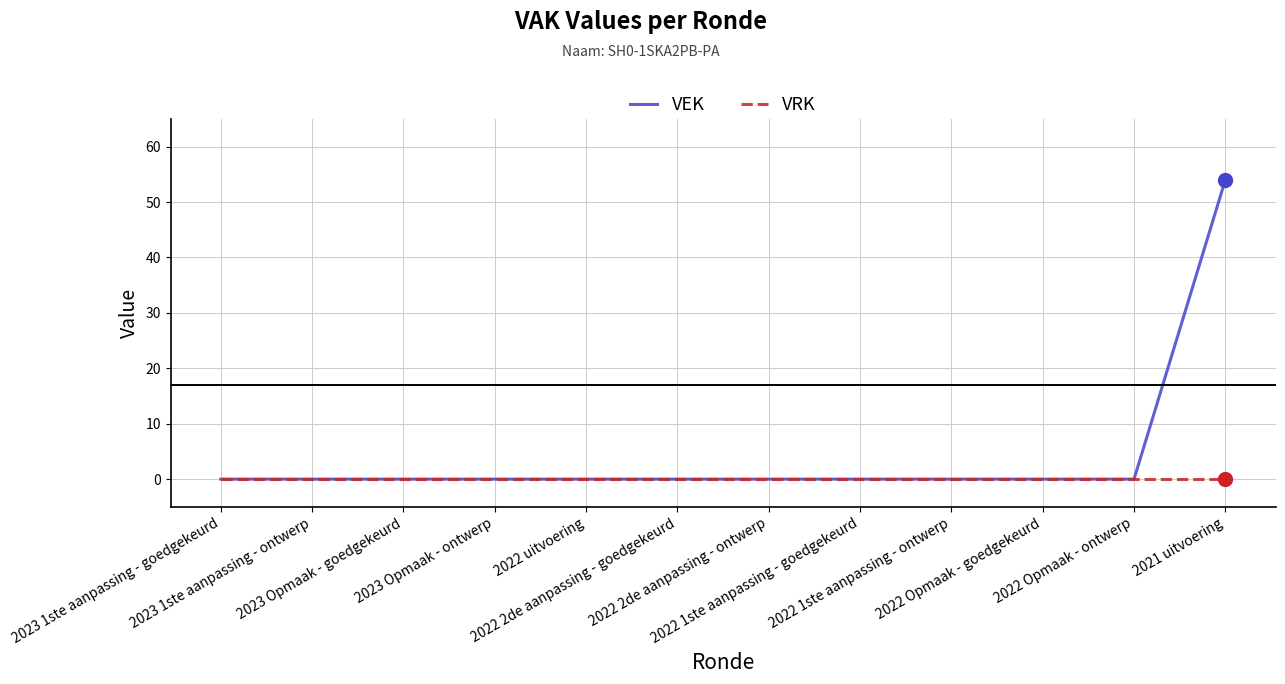

Does the chart display data point markers on the line(s)?

No